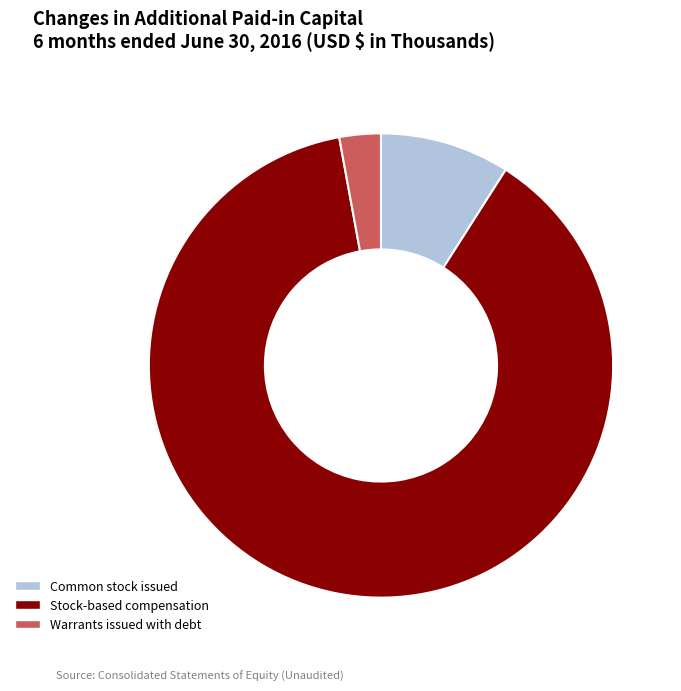

Approximately how many times larger is the value at Common stock issued compared to Warrants issued with debt?

3.1